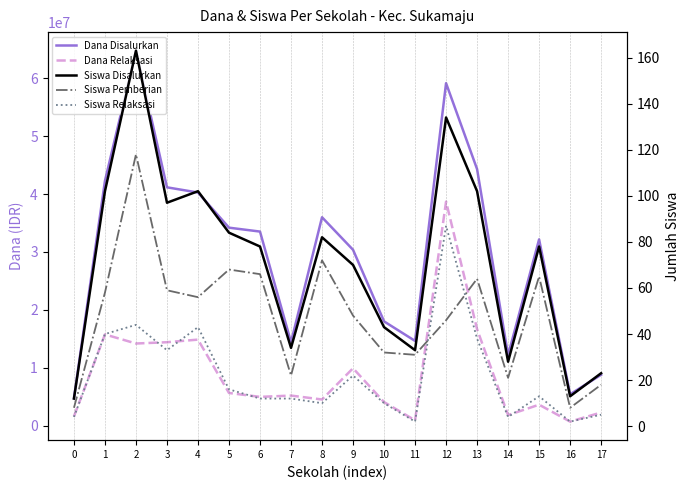

Count the number of data series in this chart.

5